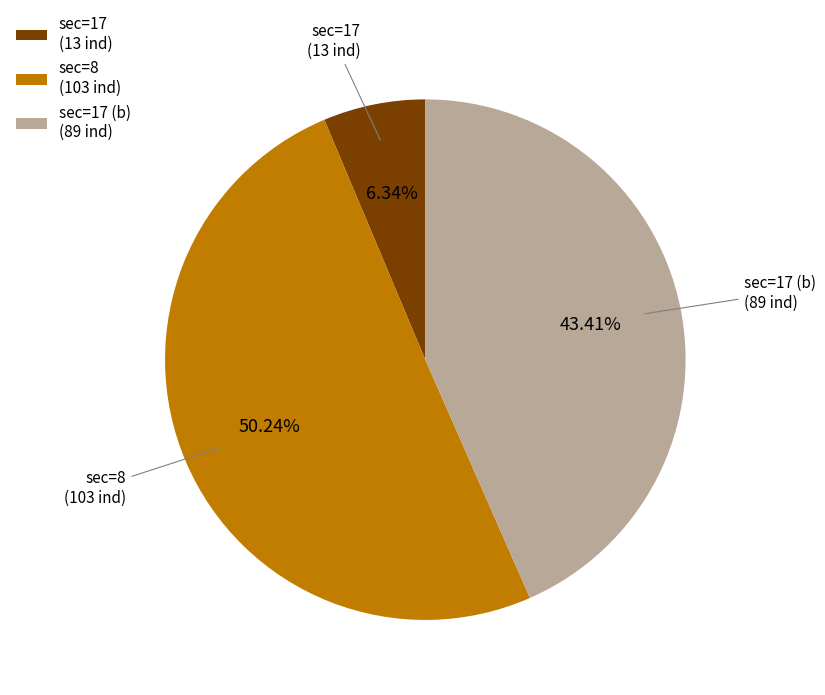

Rank the categories by value from highest to lowest.

sec=8 (103 ind), sec=17 (b) (89 ind), sec=17 (13 ind)